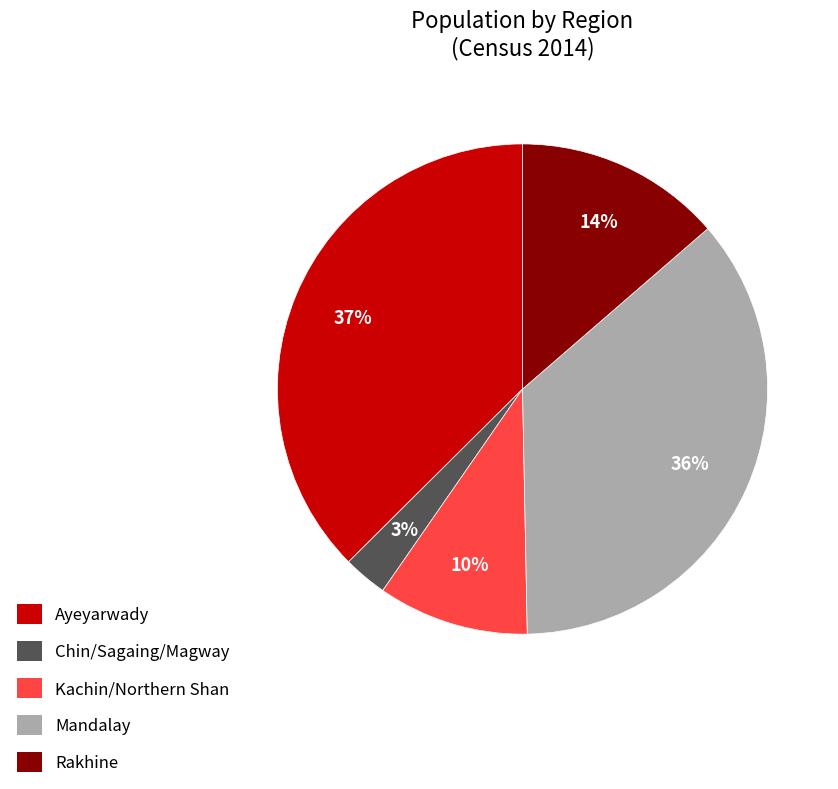

To the nearest percent, what portion does Chin/Sagaing/Magway represent?

3%